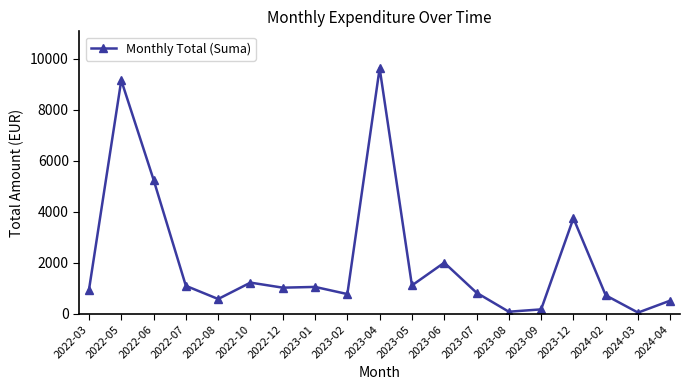

True or false: there are more than 0 points higher than both neighbors.

True